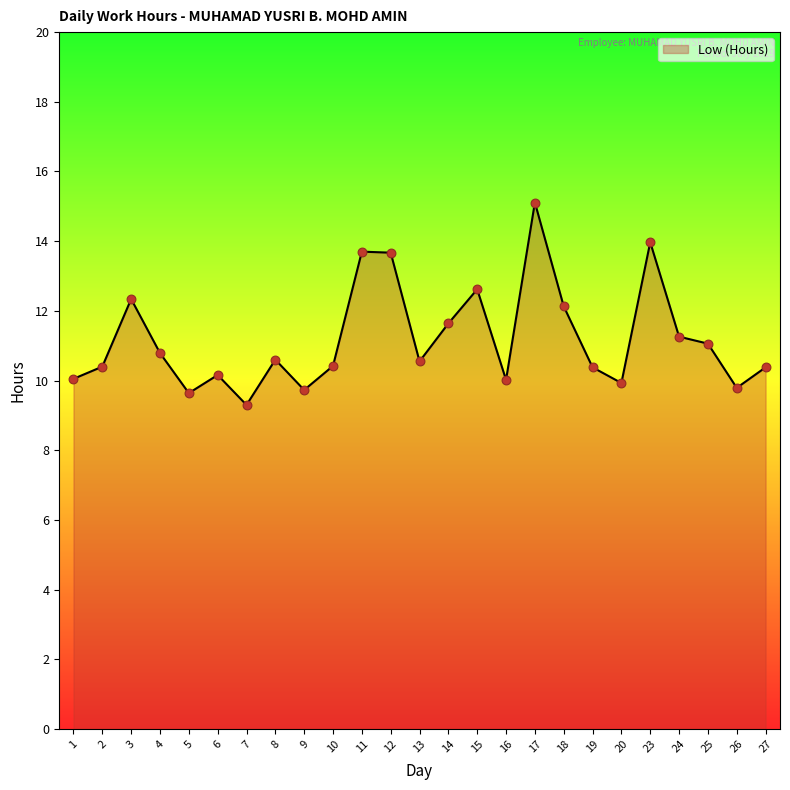

Which has a higher value, 8 or 10?

8